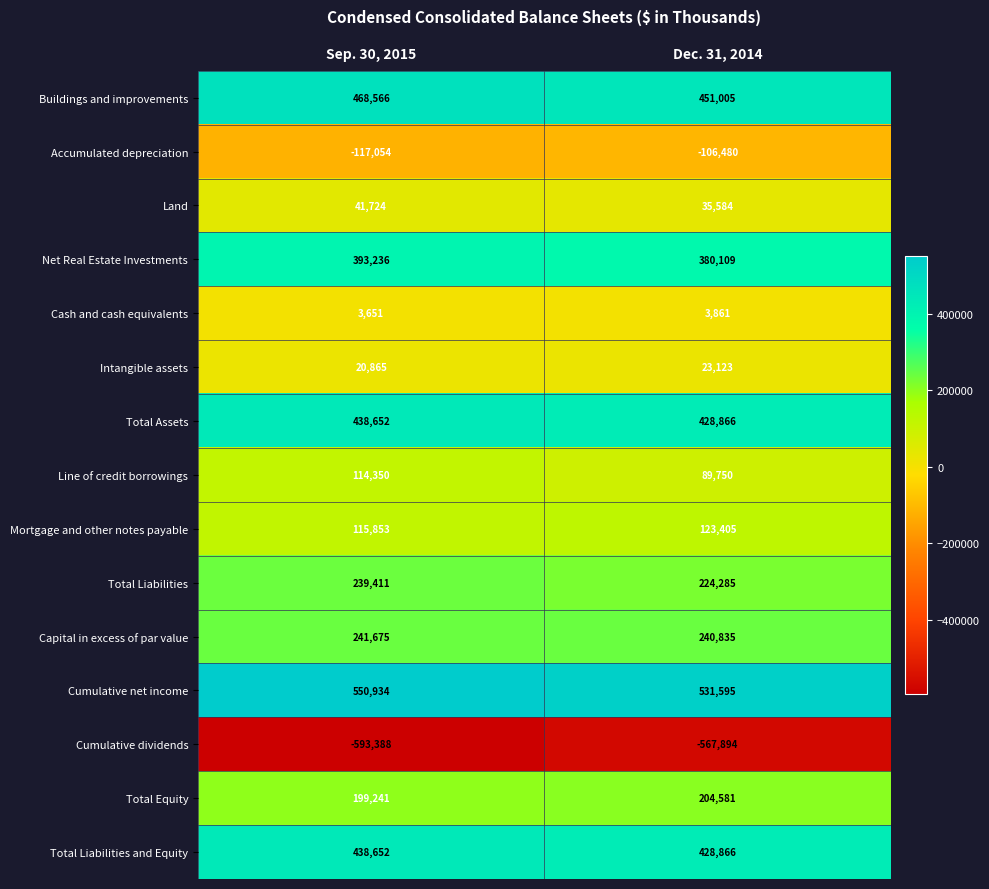

What is the greatest value displayed?

550934